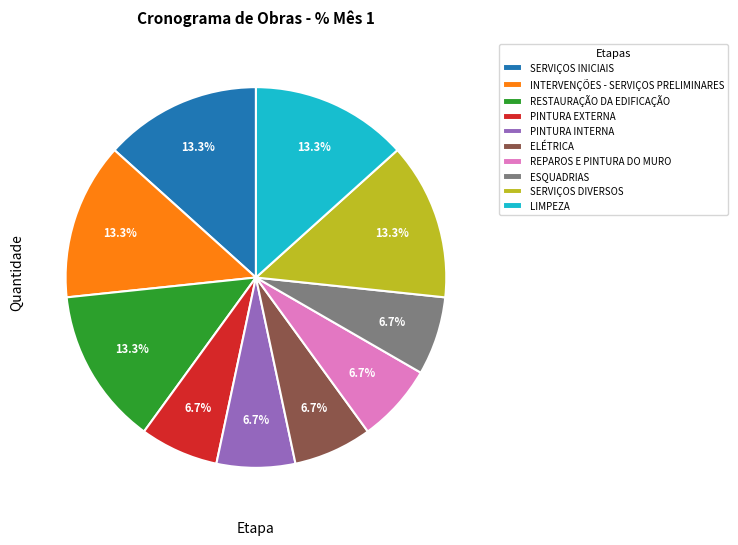

Is there a majority slice in this chart?

No